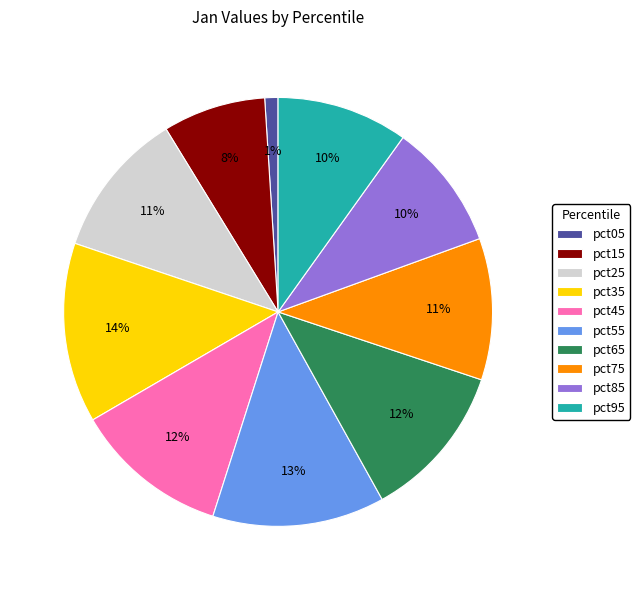

Which category has the smallest portion of the pie?

pct05